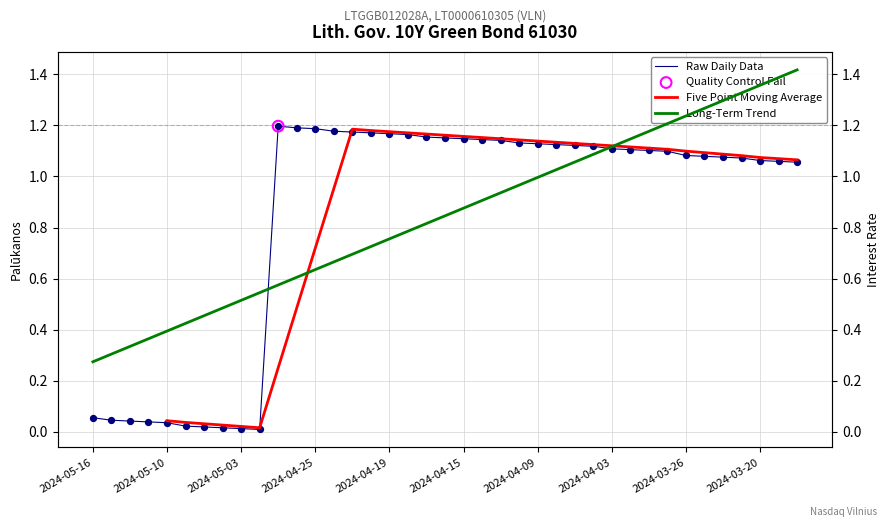

Approximately how many times larger is the value at 2024-03-18 compared to 2024-04-24?

0.9